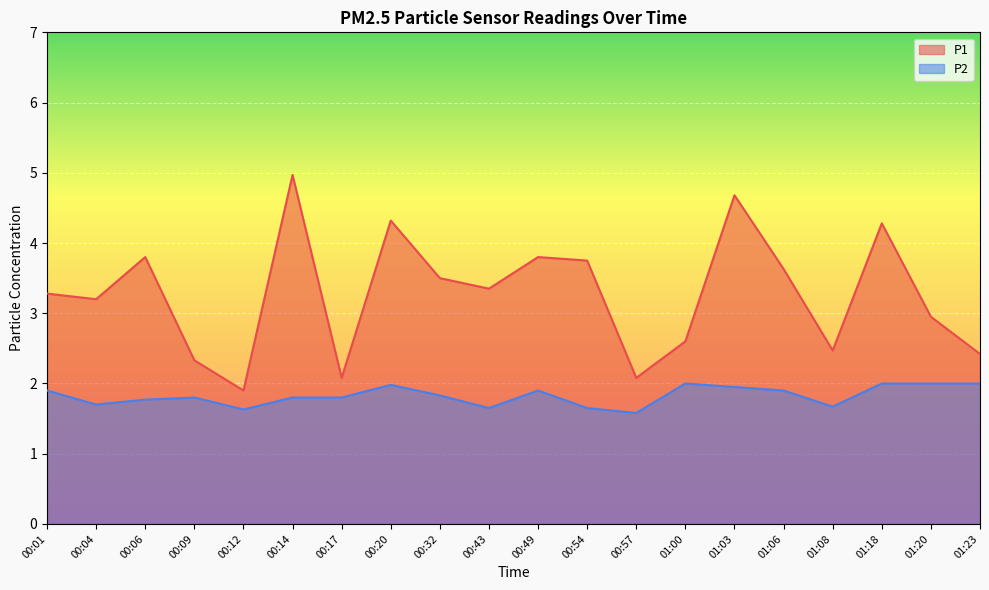

At 00:06, list the series in order from largest to smallest.

P1, P2